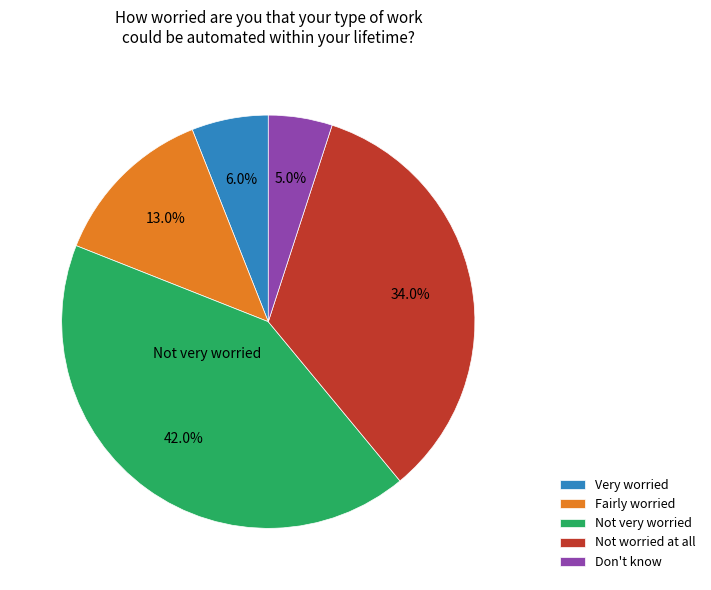

Which has a higher value, Not very worried or Not worried at all?

Not very worried